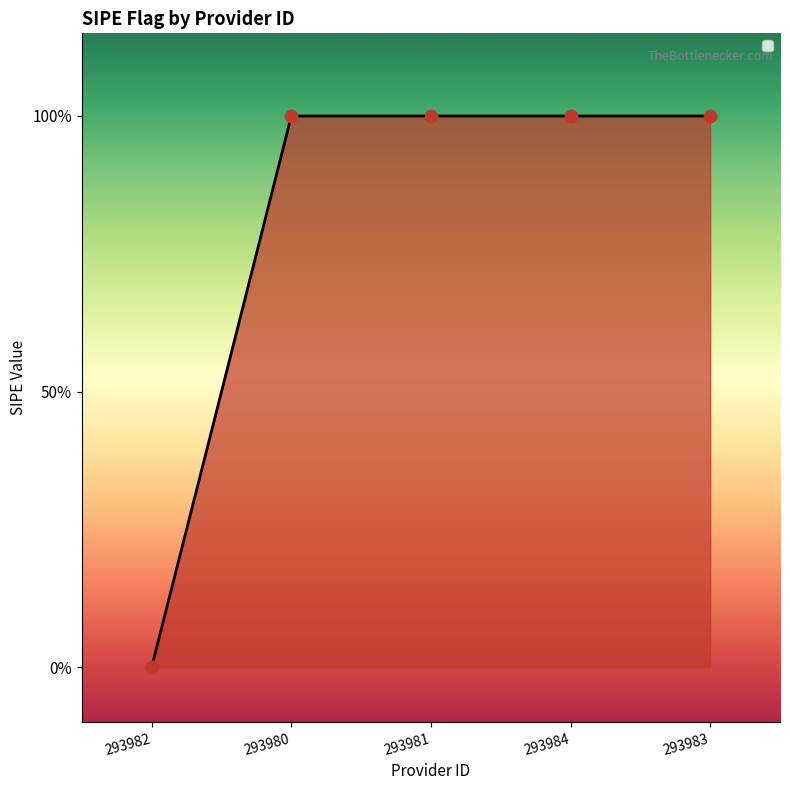

What is the change in value from 293982 to 293980?

+1